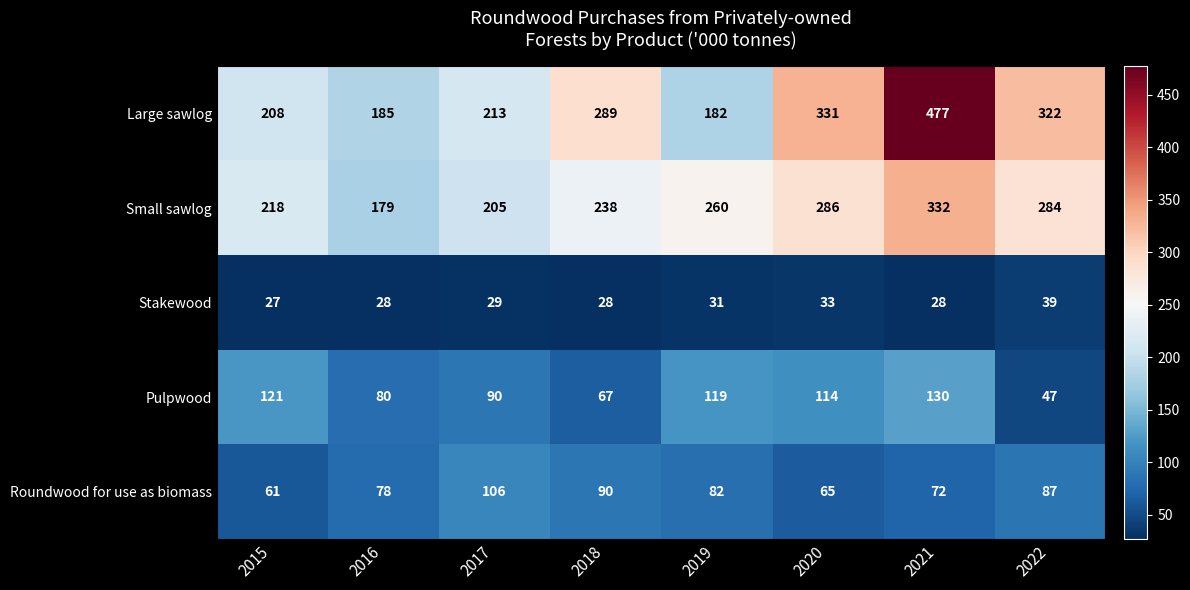

Which series has the largest range (max minus min)?

Large sawlog